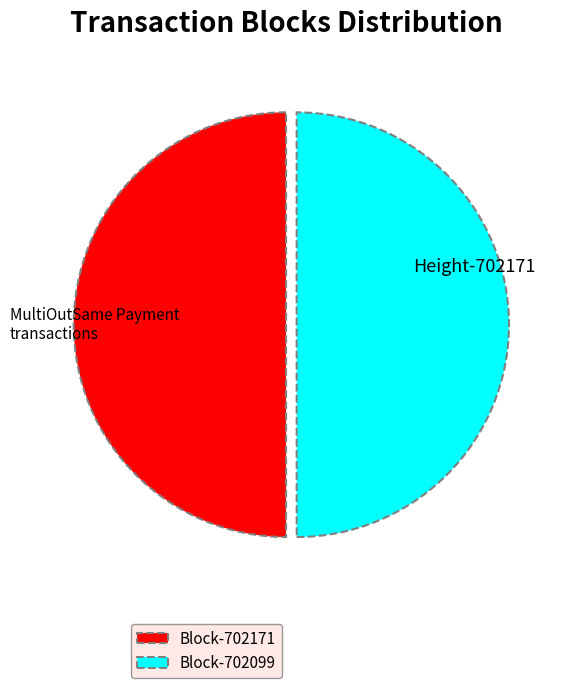

How many segments does this pie chart have?

2